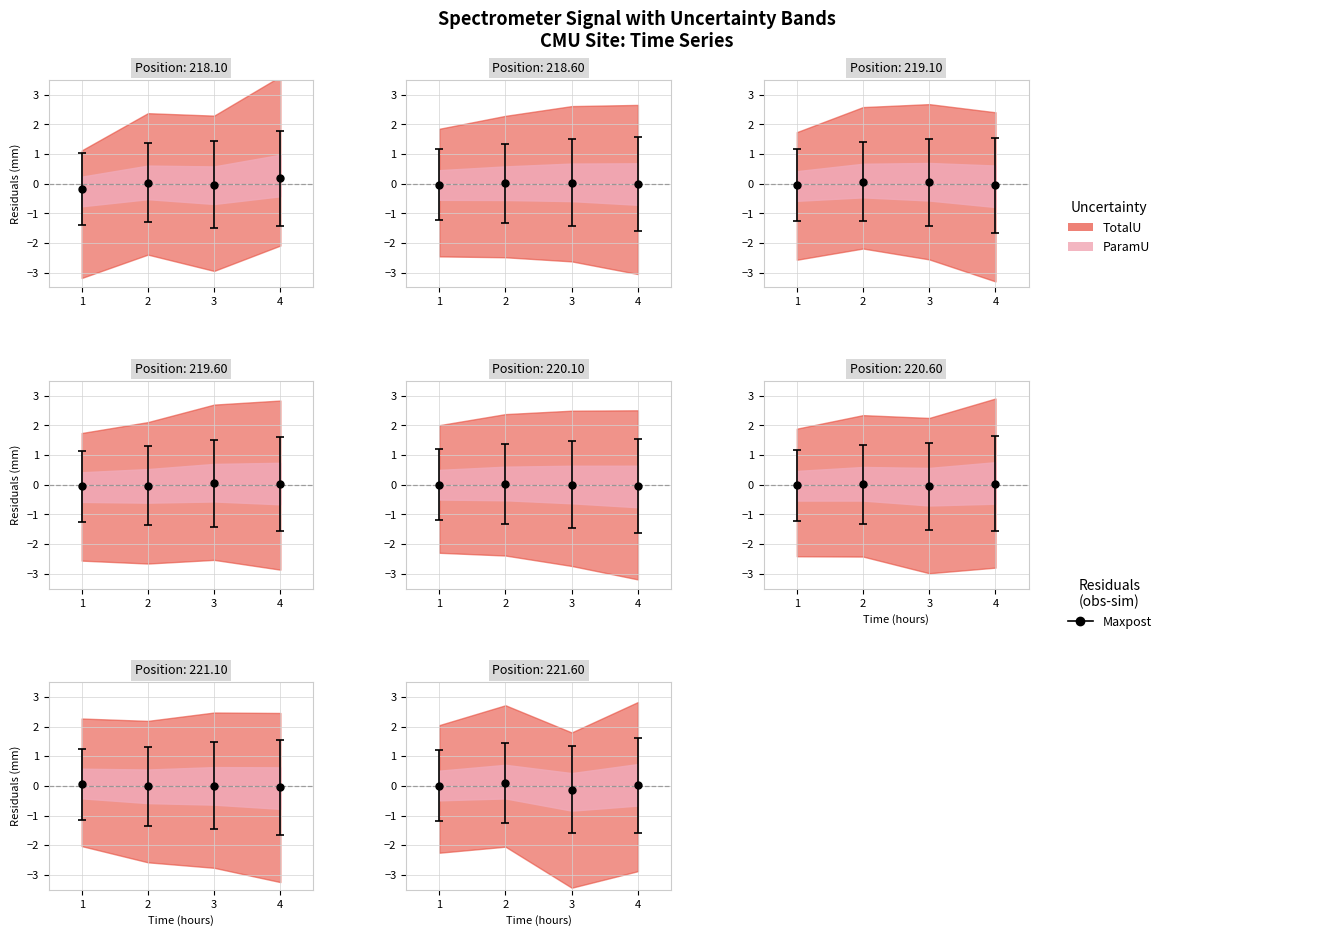

How many interior local peaks (higher than both neighbors) does the data have?

10